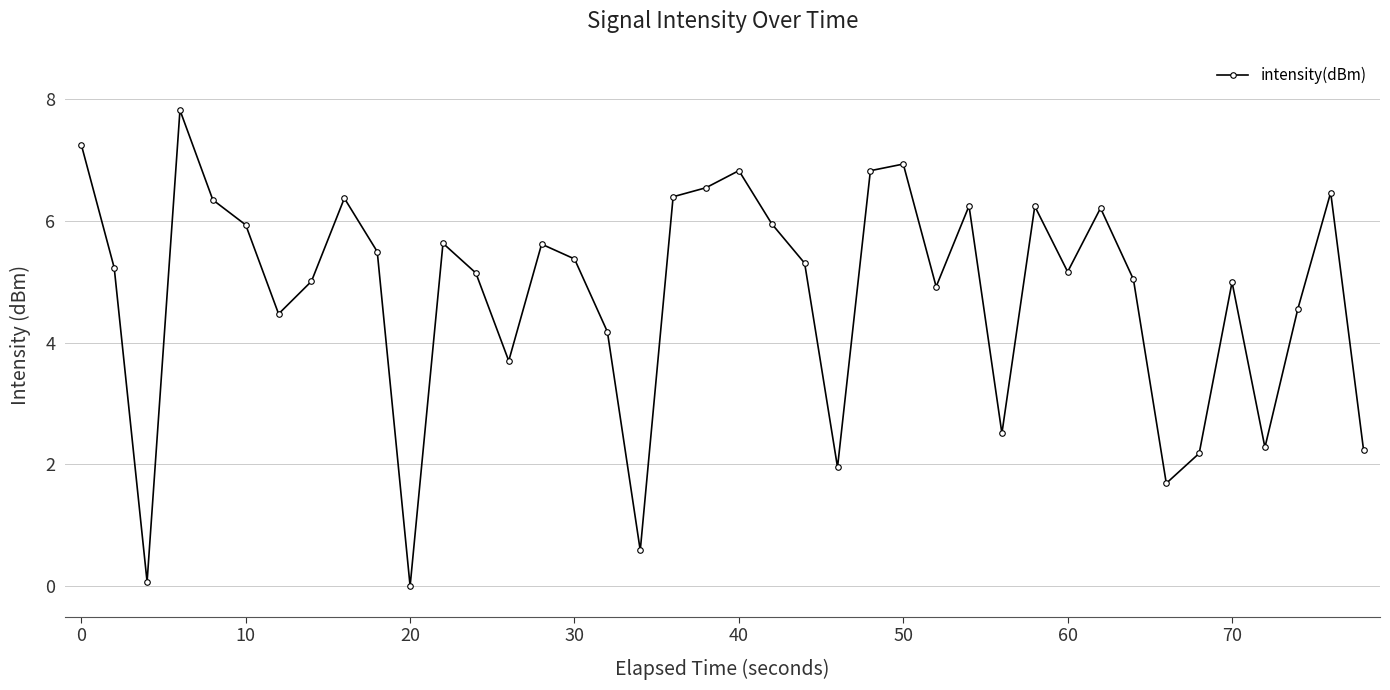

What is the value of the 33rd point from the left?

5.0